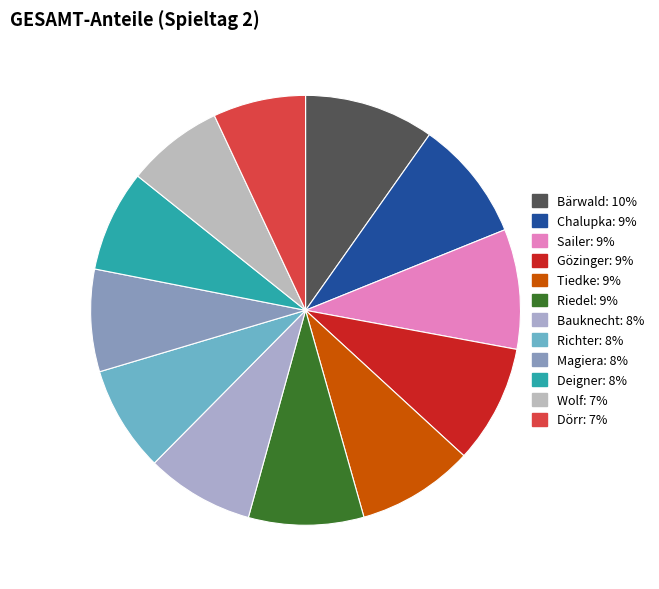

To the nearest percent, what portion does Wolf represent?

7%